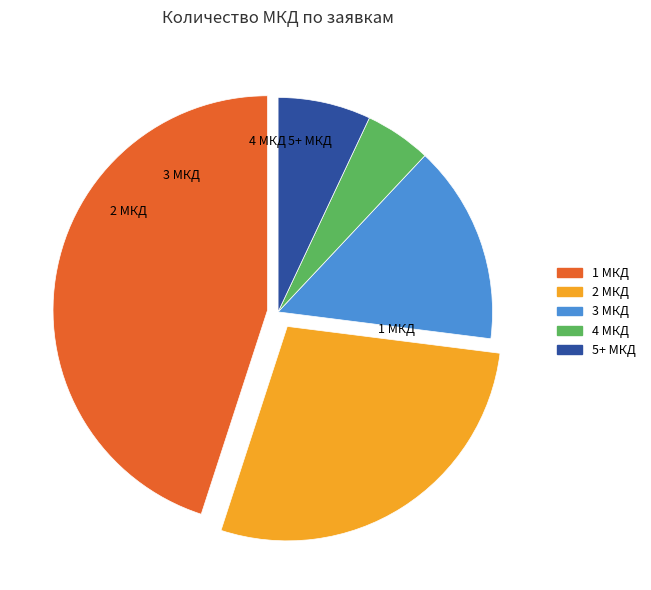

Does any single category account for the majority?

No